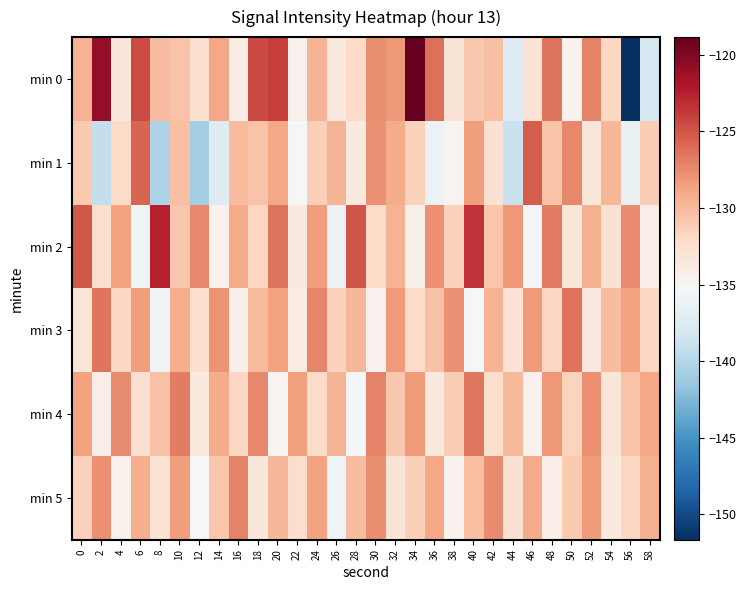

What is the total value across all series at 30?

-776.9